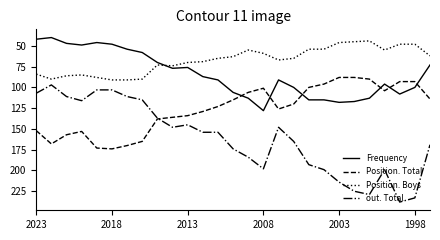

Which series has the largest total across all categories?

out. Total